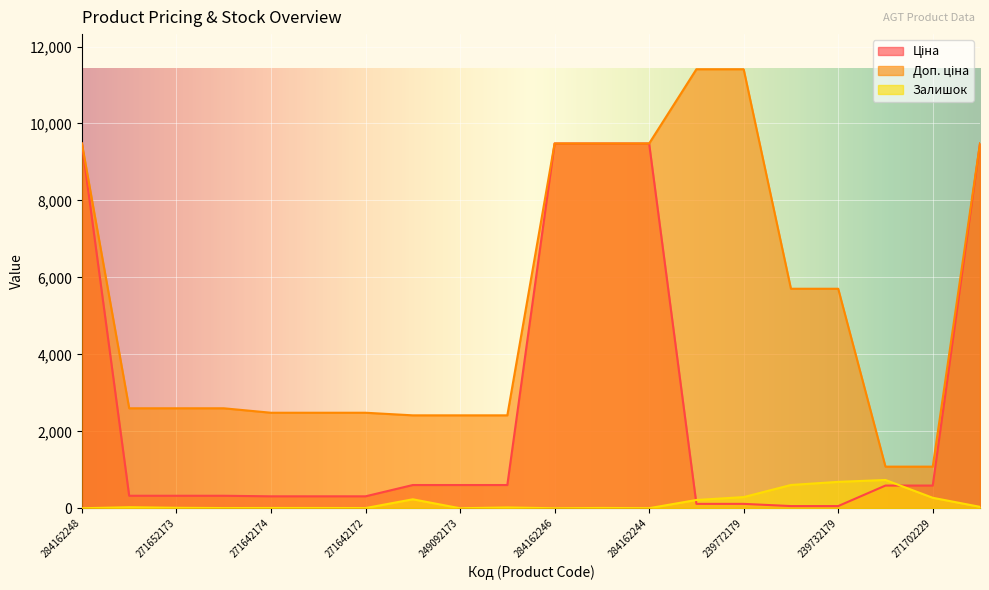

Which series changed the most between 271652173 and 249092174?

Ціна